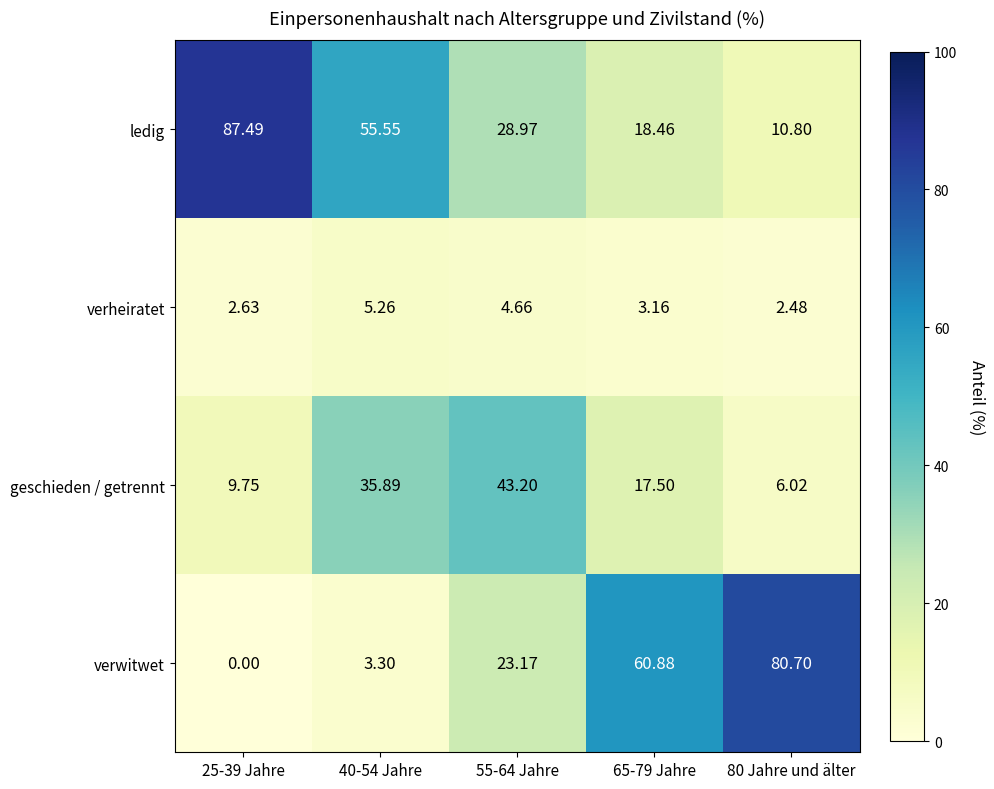

What is the greatest value displayed?

87.5